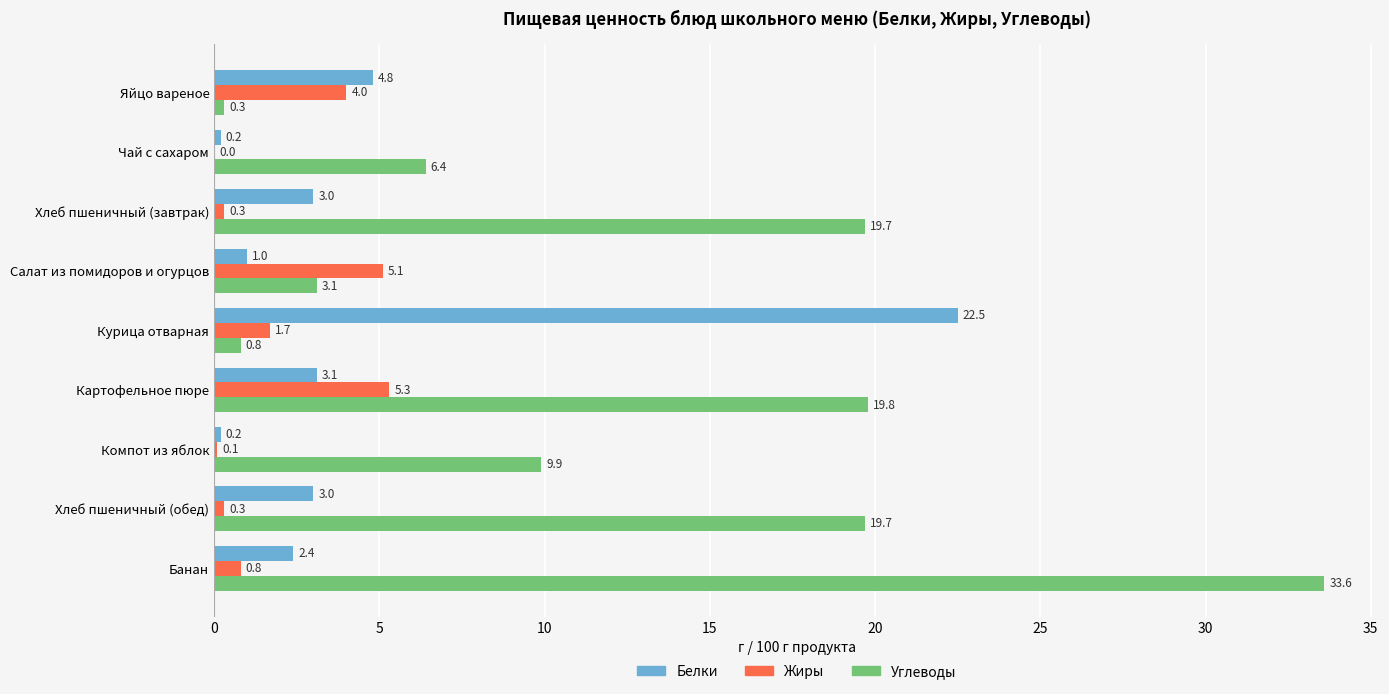

Which series has the largest total across all categories?

Углеводы